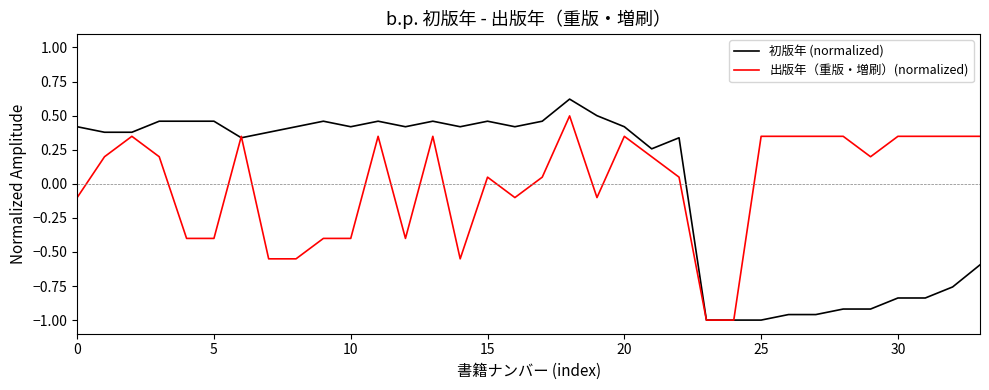

What is the maximum value shown in the chart?

0.6